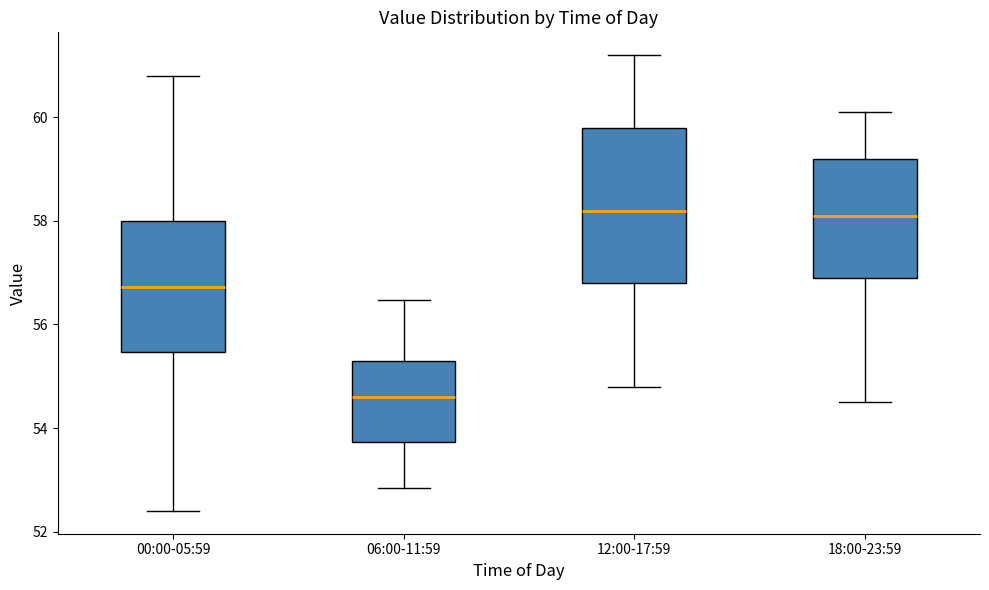

Which box is the tallest, from its lower edge to its upper edge?

12:00-17:59